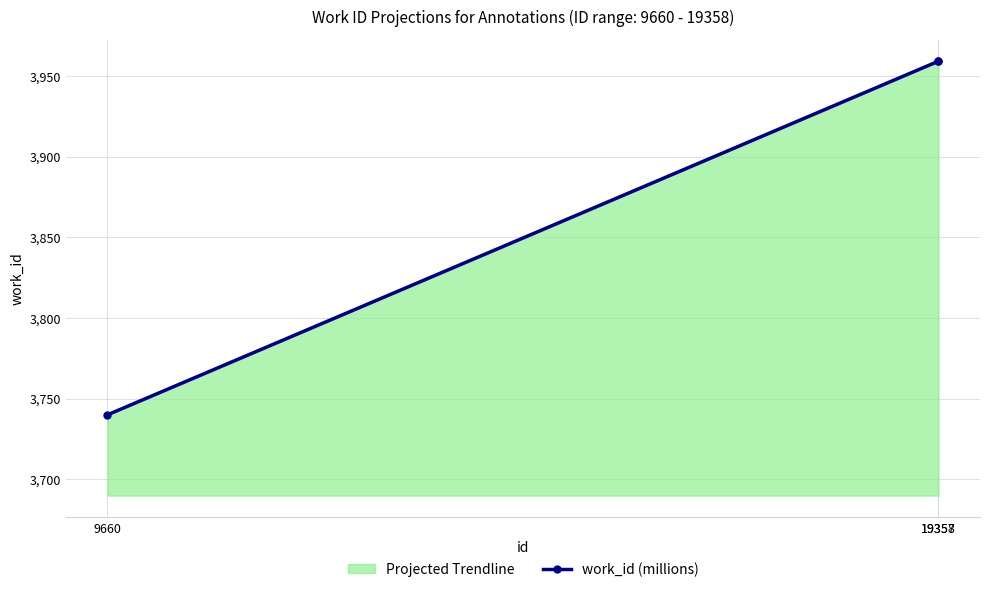

Is it true that the value at 19357 is 3959?

True